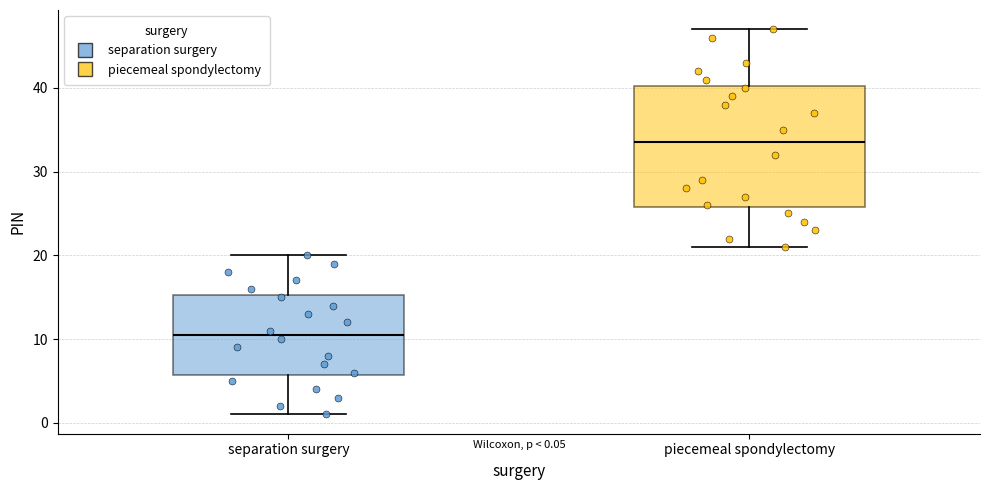

Which box's median line is the lowest?

separation surgery